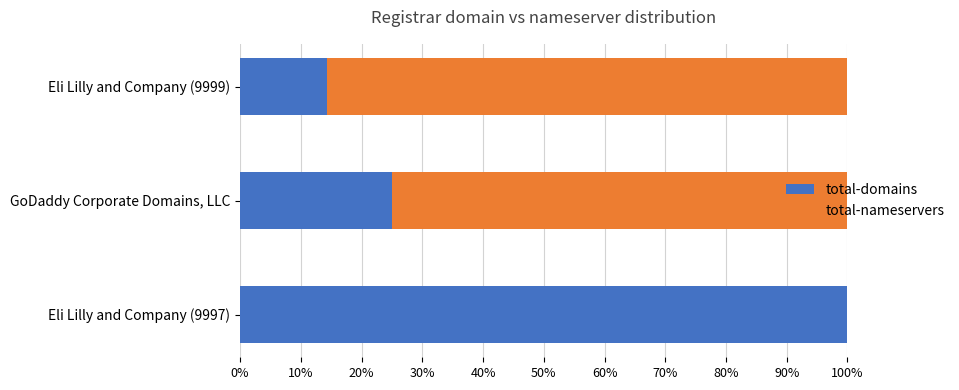

At which label is total-domains closest to 57?

GoDaddy Corporate Domains, LLC